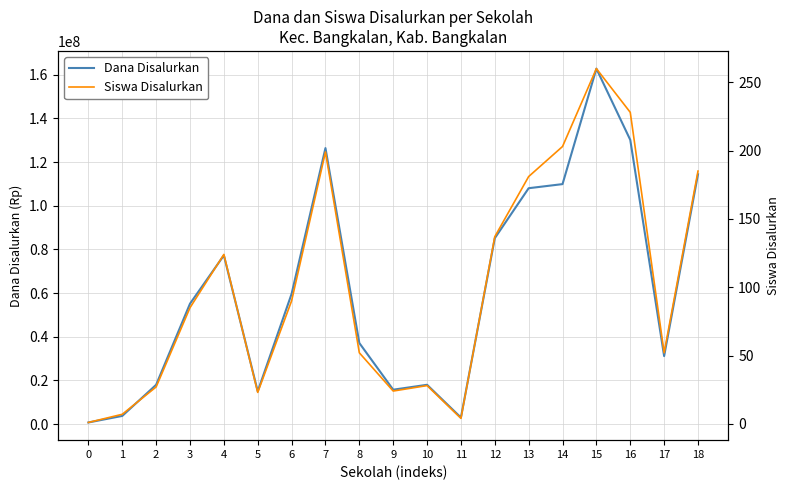

Reading left to right, extract all data points from this chart.

Dana Disalurkan: 0=750000	1=3750000	2=18000000	3=55125000	4=77250000	5=15000000	6=59625000	7=126375000	8=37125000	9=15750000	10=18000000	11=3000000	12=85125000	13=108000000	14=109875000	15=162750000	16=130125000	17=31125000	18=114375000
Siswa Disalurkan: 0=1	1=7	2=27	3=85	4=124	5=23	6=90	7=199	8=52	9=24	10=28	11=4	12=137	13=181	14=203	15=260	16=228	17=52	18=185